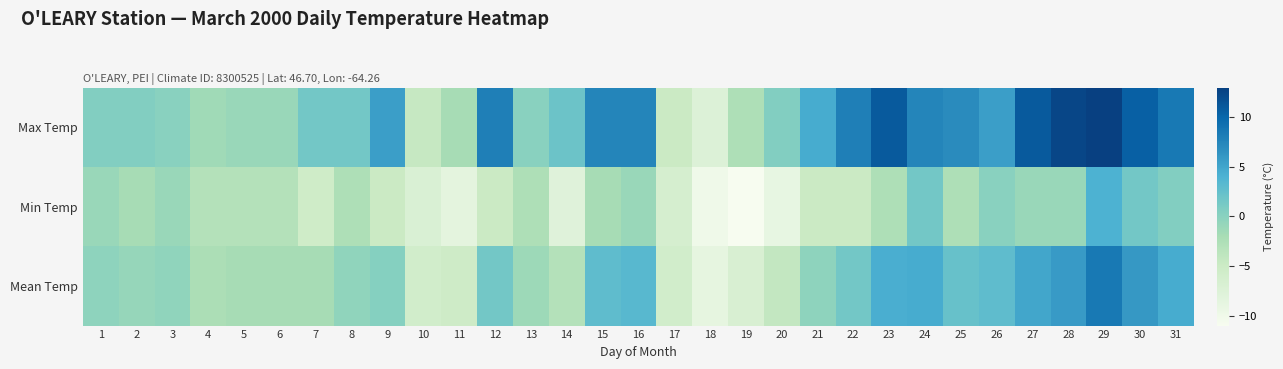

How many categories are shown in the chart?

31